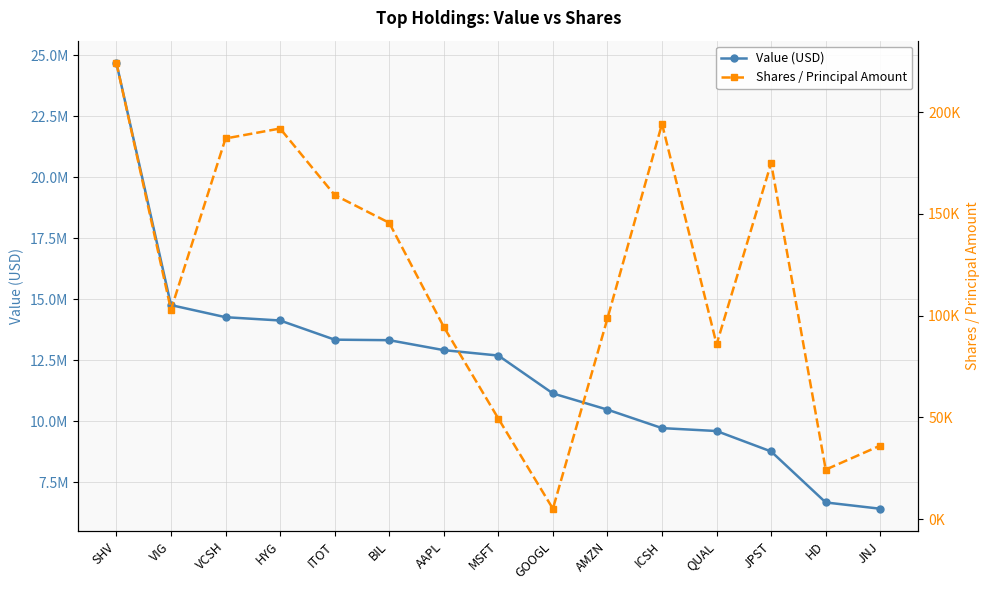

Between SHV and AMZN, which series saw the biggest shift?

Value (USD)